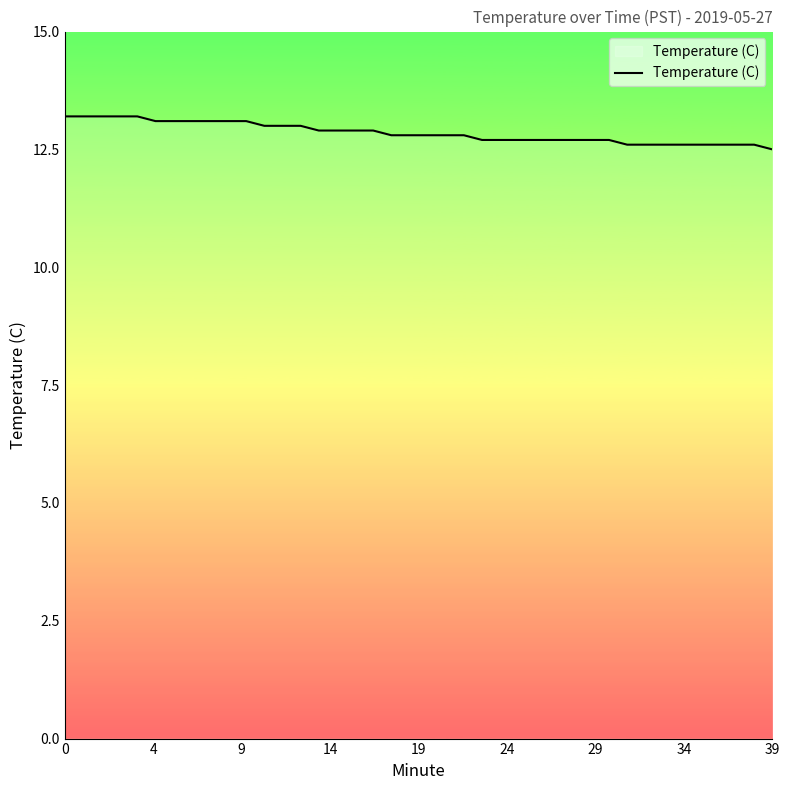

What is the minimum value shown in the chart?

12.5